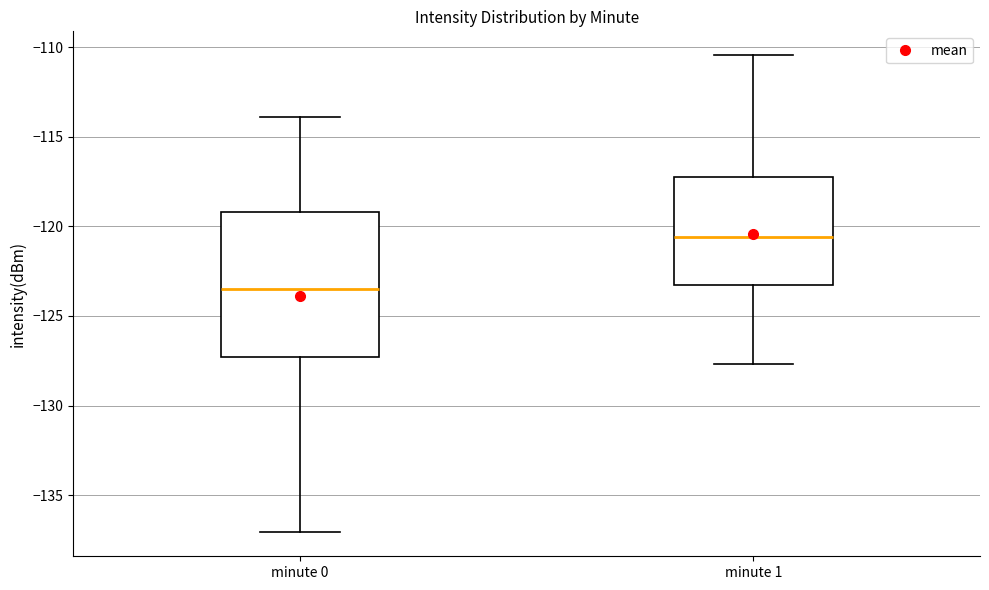

Reading left to right, read every box against the y-axis: the position of its median line, the range the box covers, and the ends of its whiskers. The values are not printed on the chart, so give them approximately, as read against the axis.

minute 0: median -123.5, box -127.5 to -119.0, whiskers -137.0 to -114.0
minute 1: median -120.5, box -123.5 to -117.0, whiskers -127.5 to -110.5